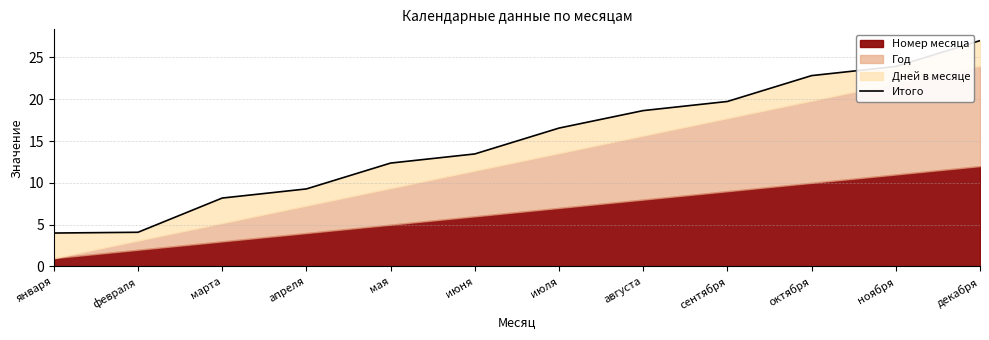

Approximately how many times larger is the value at марта compared to июня?

0.6